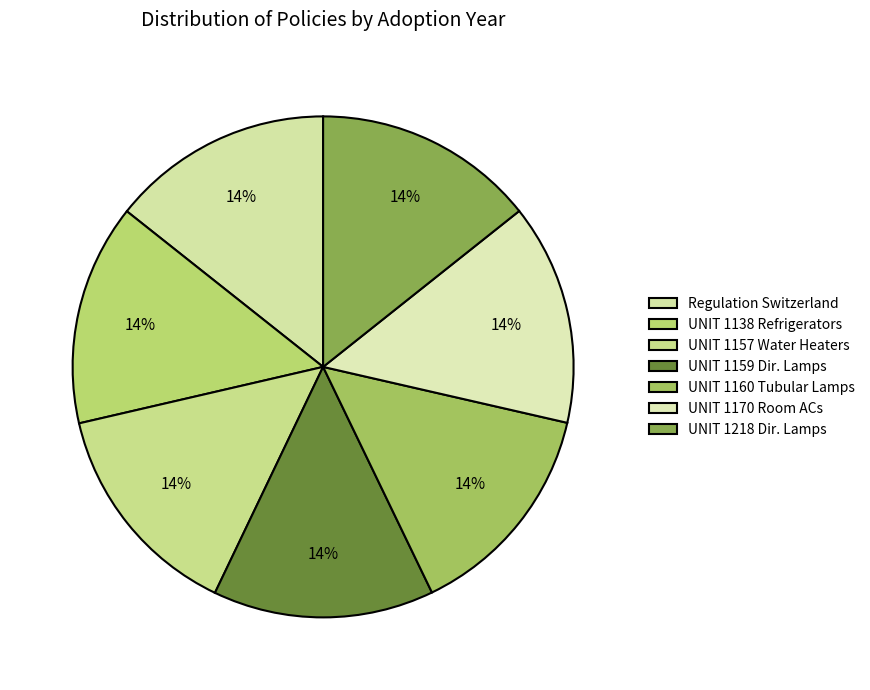

How many segments does this pie chart have?

7